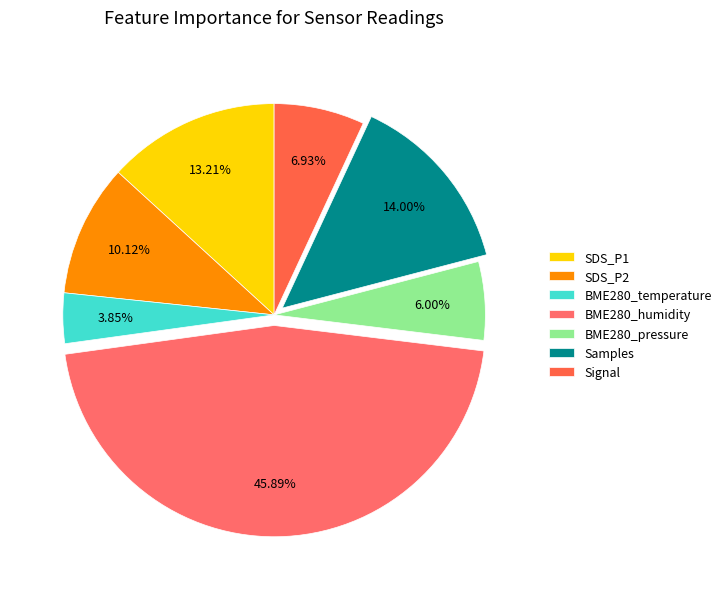

To the nearest percent, what is the average slice percentage?

14%